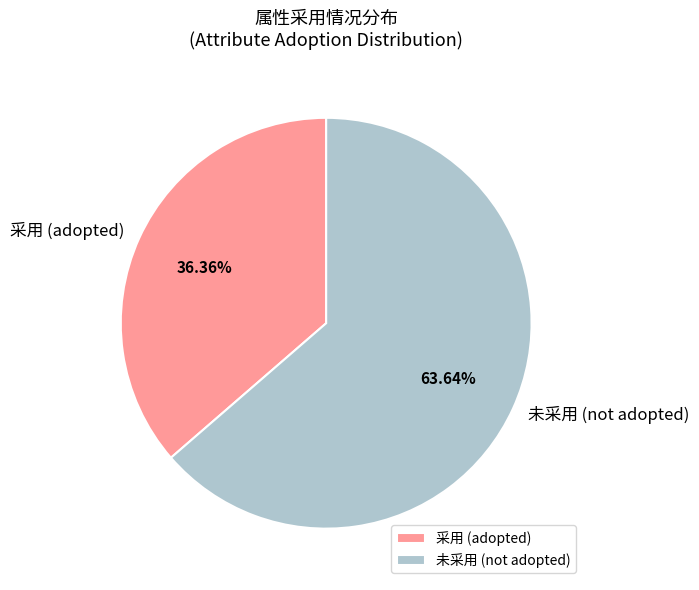

How many slices are in this pie chart?

2